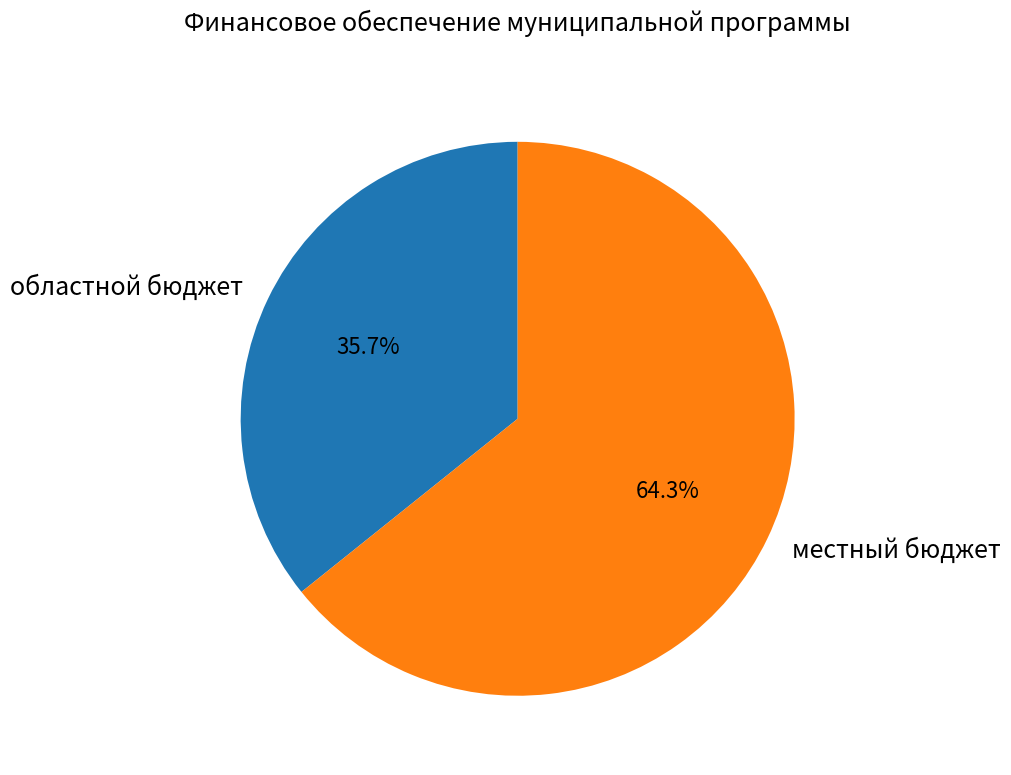

Which category has the smallest portion of the pie?

областной бюджет